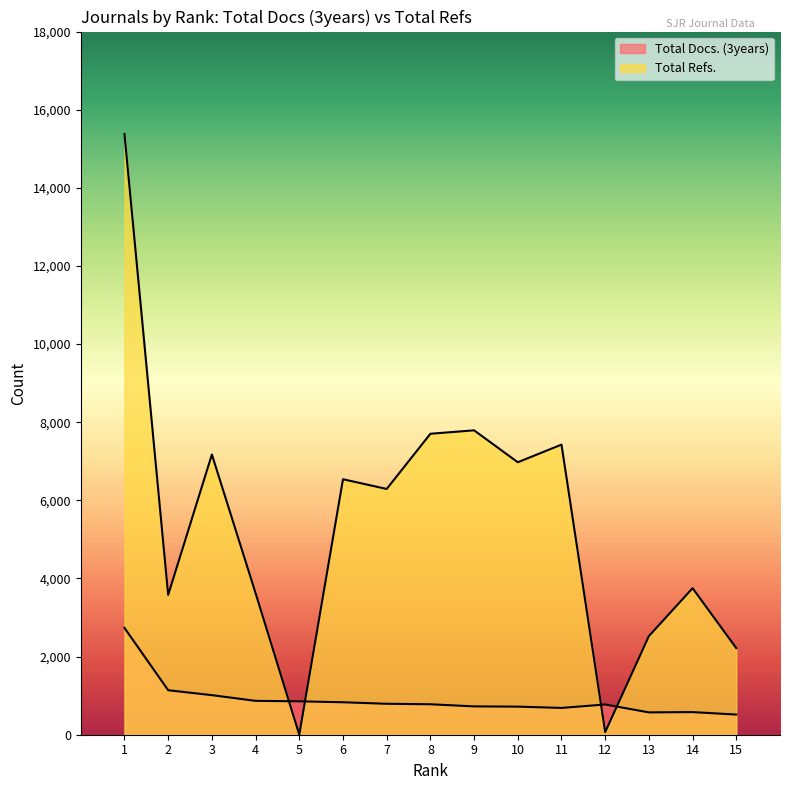

What is the spread (max minus min) of values at 8?

6924